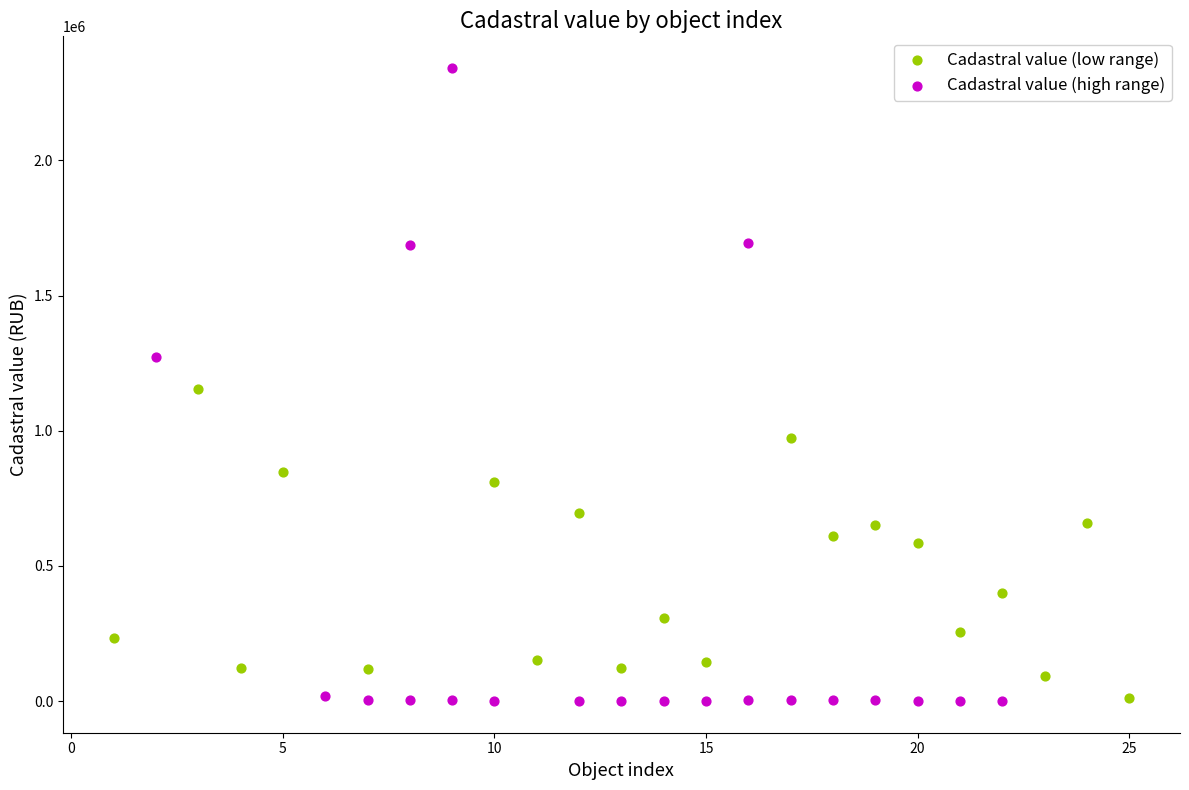

Which series has the widest spread of Y values?

Cadastral value (high range)